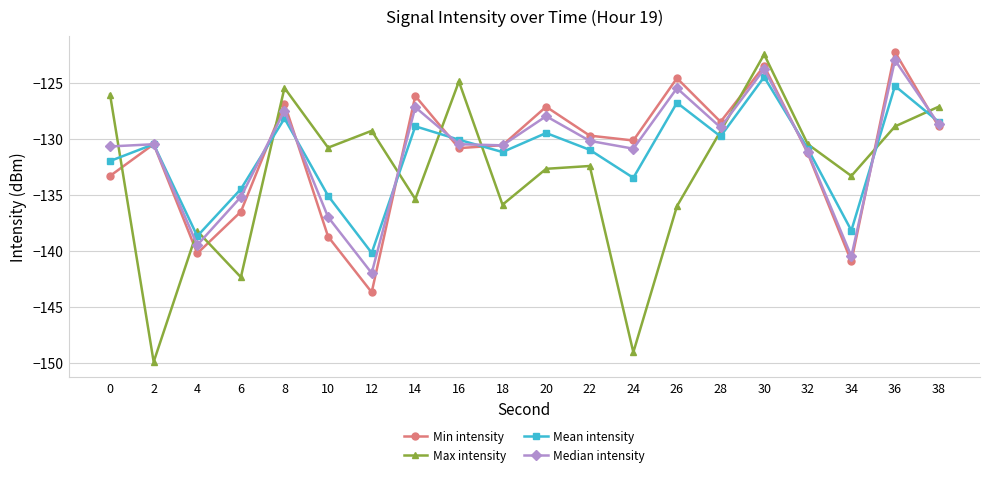

What is the value of the Max intensity point at the 12th from the left?

-132.4